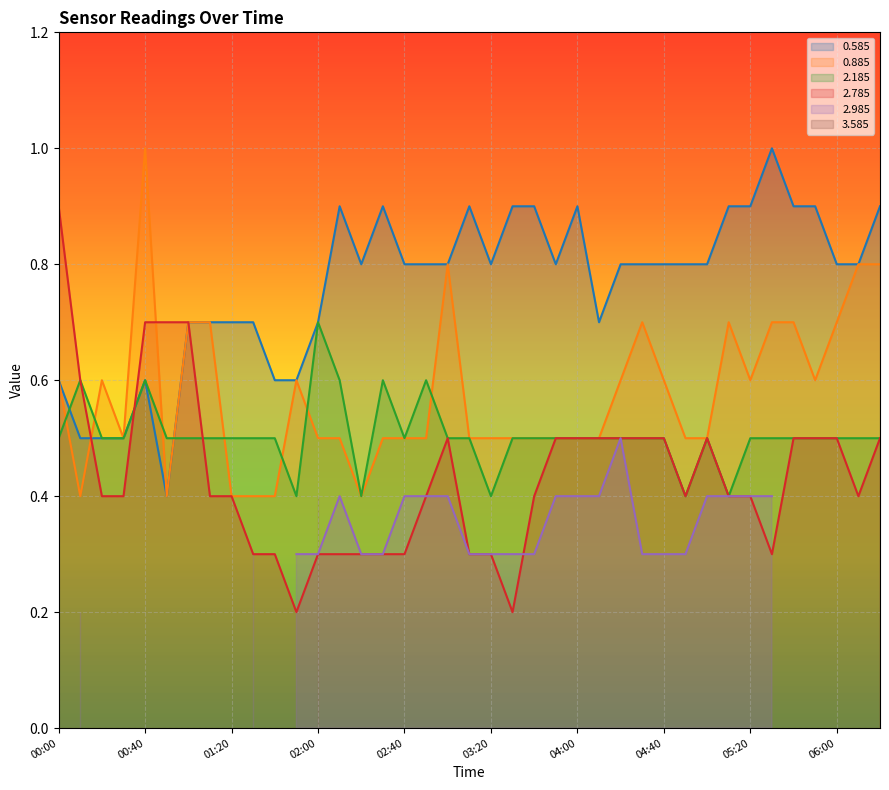

How many times do 0.885 and 2.785 cross each other?

2